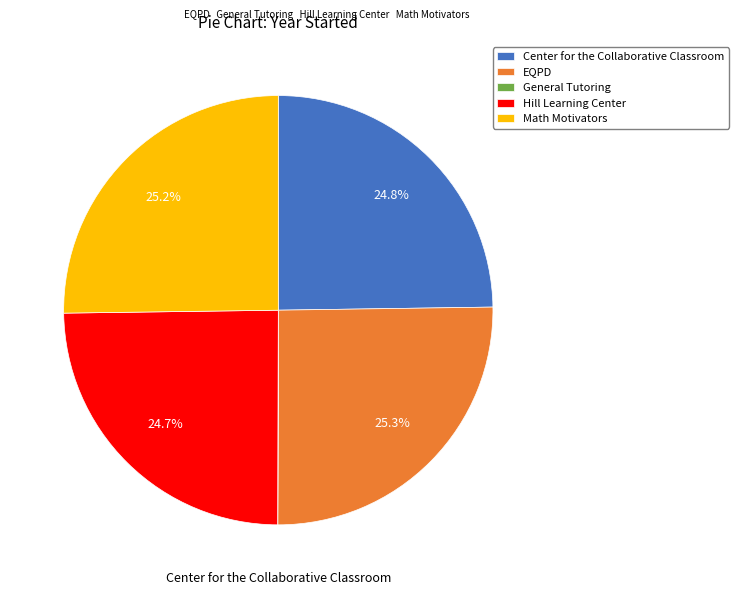

Is the sum of Math Motivators and EQPD greater than half?

Yes